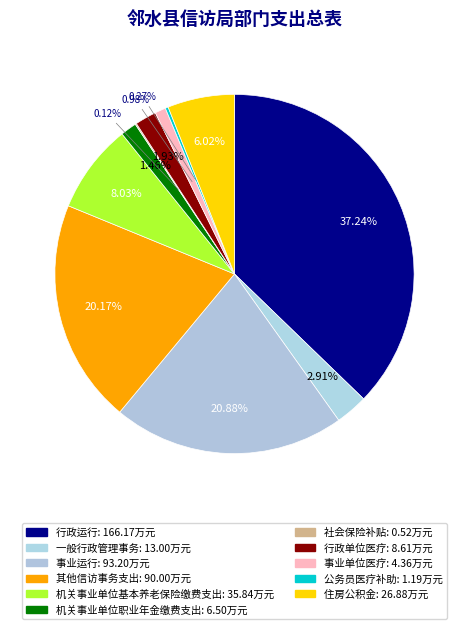

Which has a higher value, 一般行政管理事务 or 行政单位医疗?

一般行政管理事务